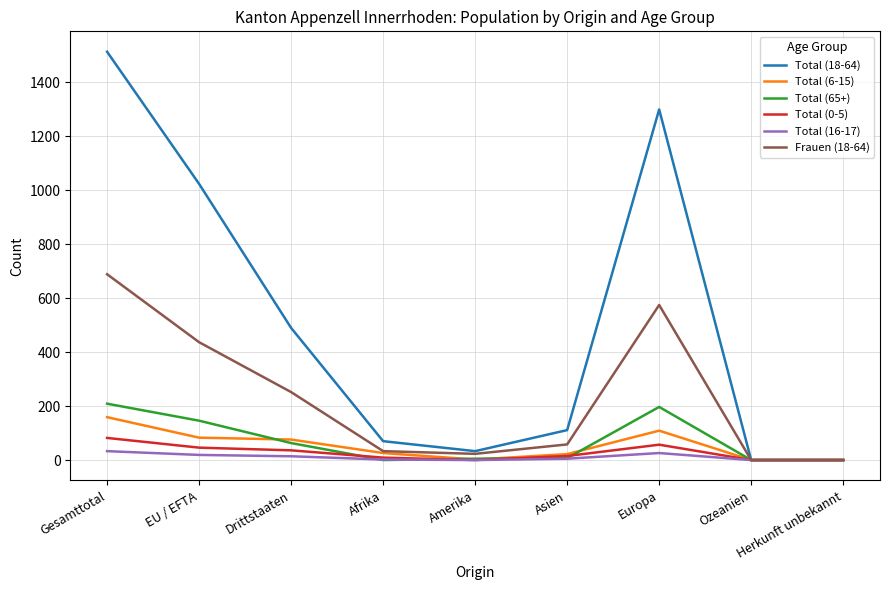

At how many categories does at least one series exceed 946?

3